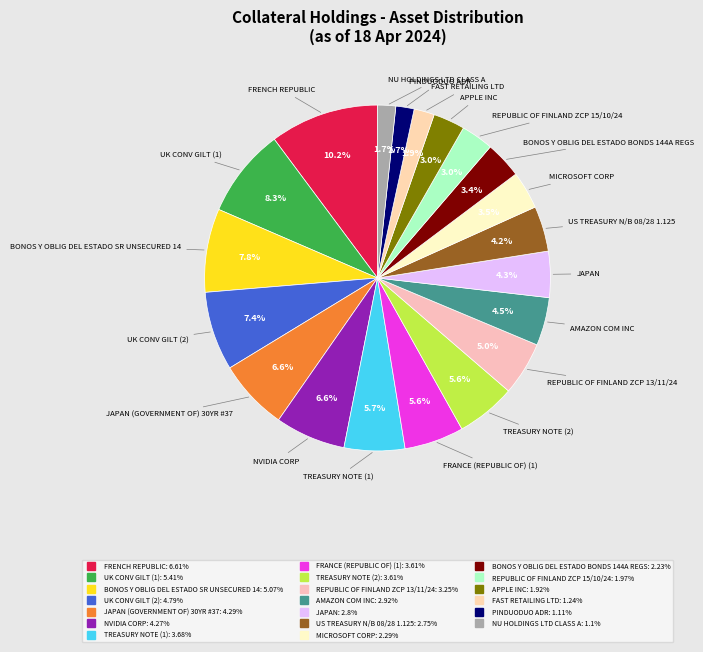

Count the number of slices in the pie.

20